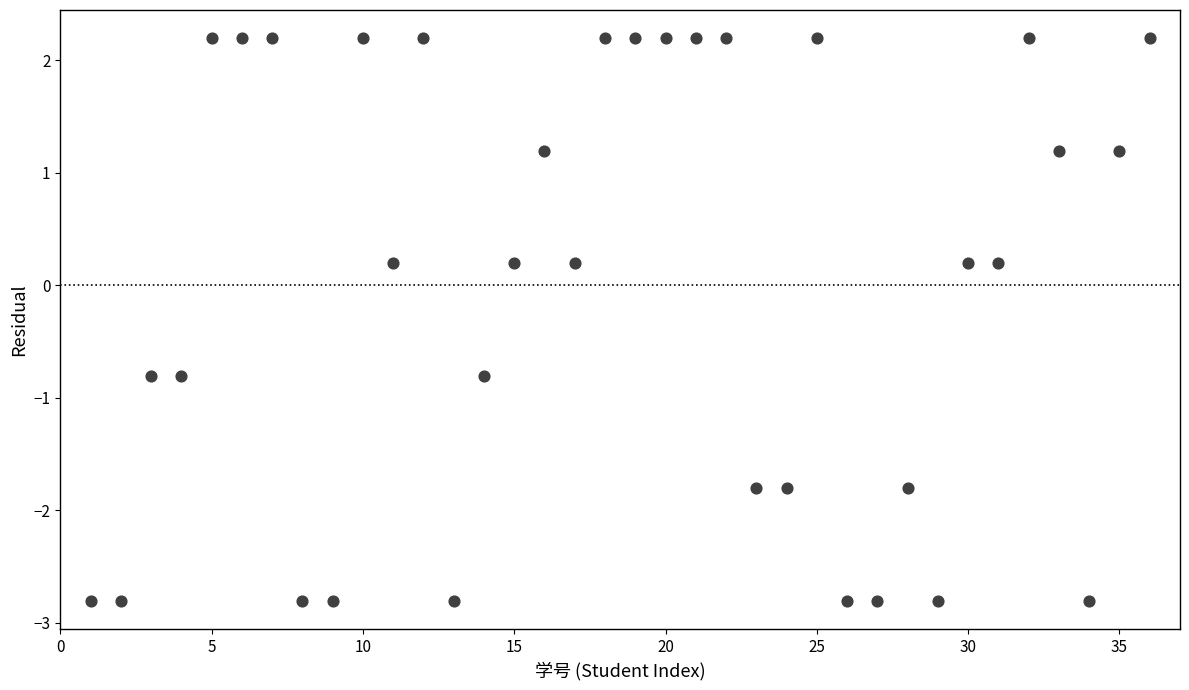

What is the range of X values (max minus min)?

35.0